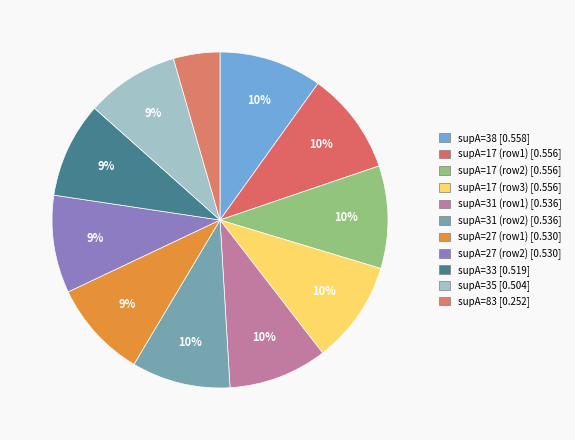

To the nearest percent, what is the difference between the largest and smallest slice percentages?

5%